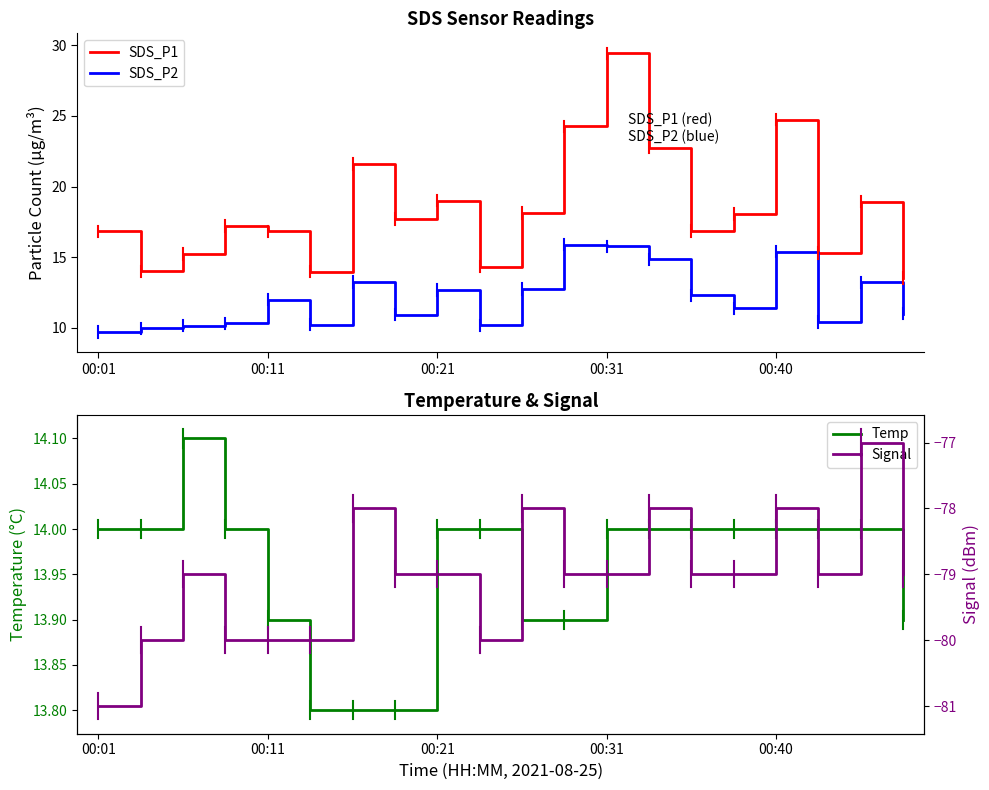

Reading right to left, extract all data points from this chart.

SDS_P1: 13.5	18.9	15.3	24.7	18.1	16.9	22.8	29.4	24.3	18.1	14.3	19.0	17.7	21.6	14.0	16.8	17.2	15.2	14.0	16.8
SDS_P2: 11.0	13.2	10.4	15.4	11.4	12.3	14.8	15.8	15.9	12.8	10.2	12.7	10.9	13.2	10.2	12.0	10.3	10.2	9.9	9.7
Temp: 13.9	14.0	14.0	14.0	14.0	14.0	14.0	14.0	13.9	13.9	14.0	14.0	13.8	13.8	13.8	13.9	14.0	14.1	14.0	14.0
Signal: -79.0	-77.0	-79.0	-78.0	-79.0	-79.0	-78.0	-79.0	-79.0	-78.0	-80.0	-79.0	-79.0	-78.0	-80.0	-80.0	-80.0	-79.0	-80.0	-81.0